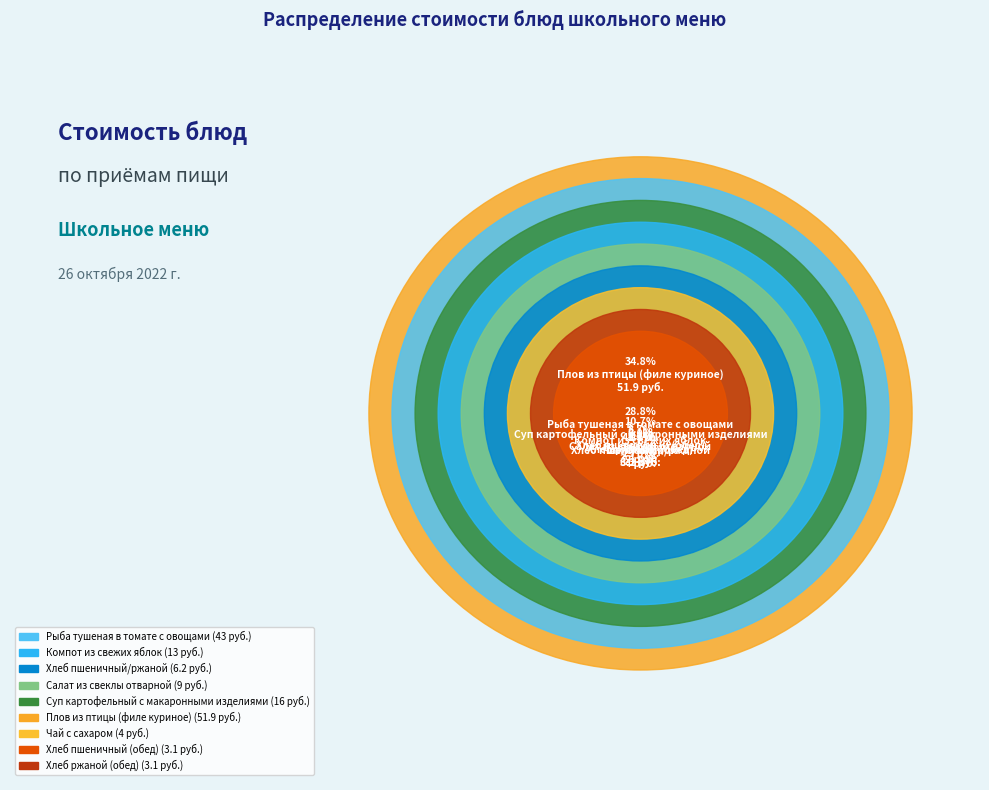

To the nearest percent, what percentage of the pie is Чай с сахаром?

3%